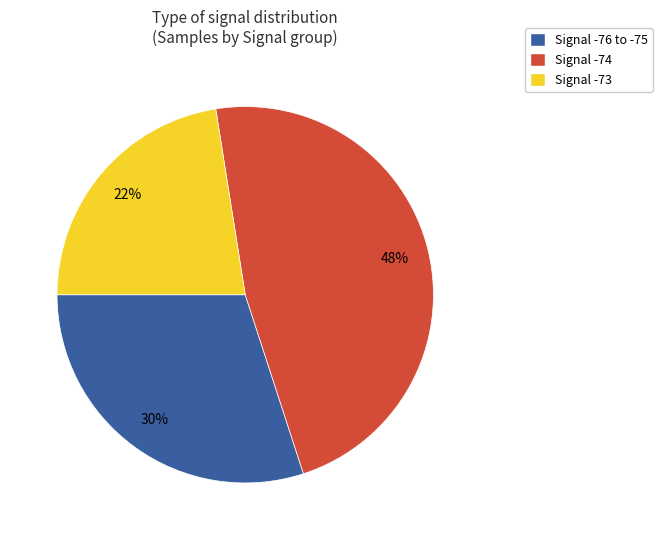

How many segments does this pie chart have?

3